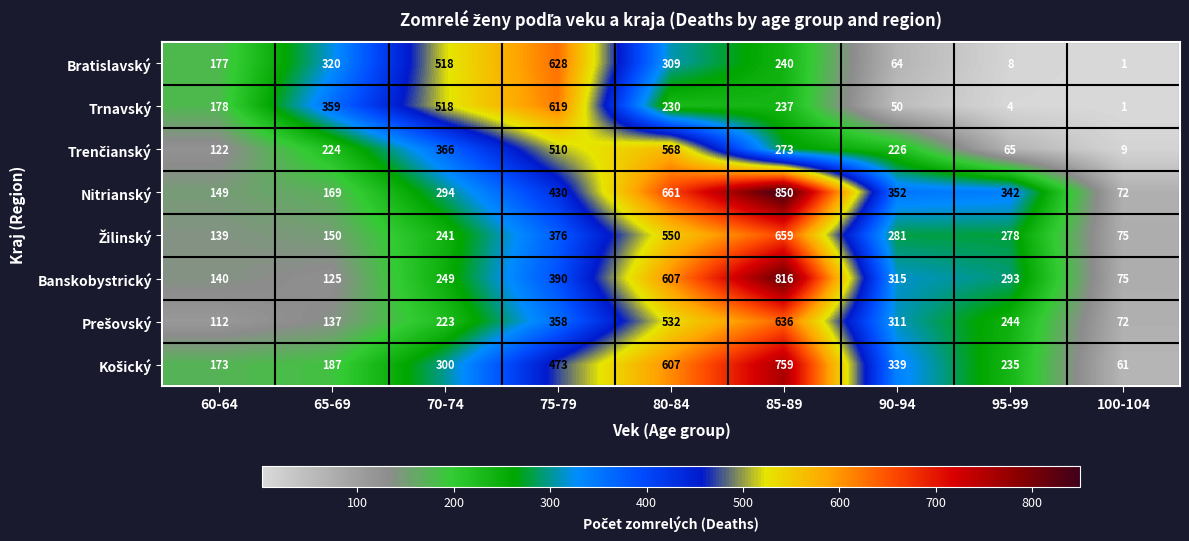

List the labels in order of Banskobystrický value, smallest first.

100-104, 65-69, 60-64, 70-74, 95-99, 90-94, 75-79, 80-84, 85-89